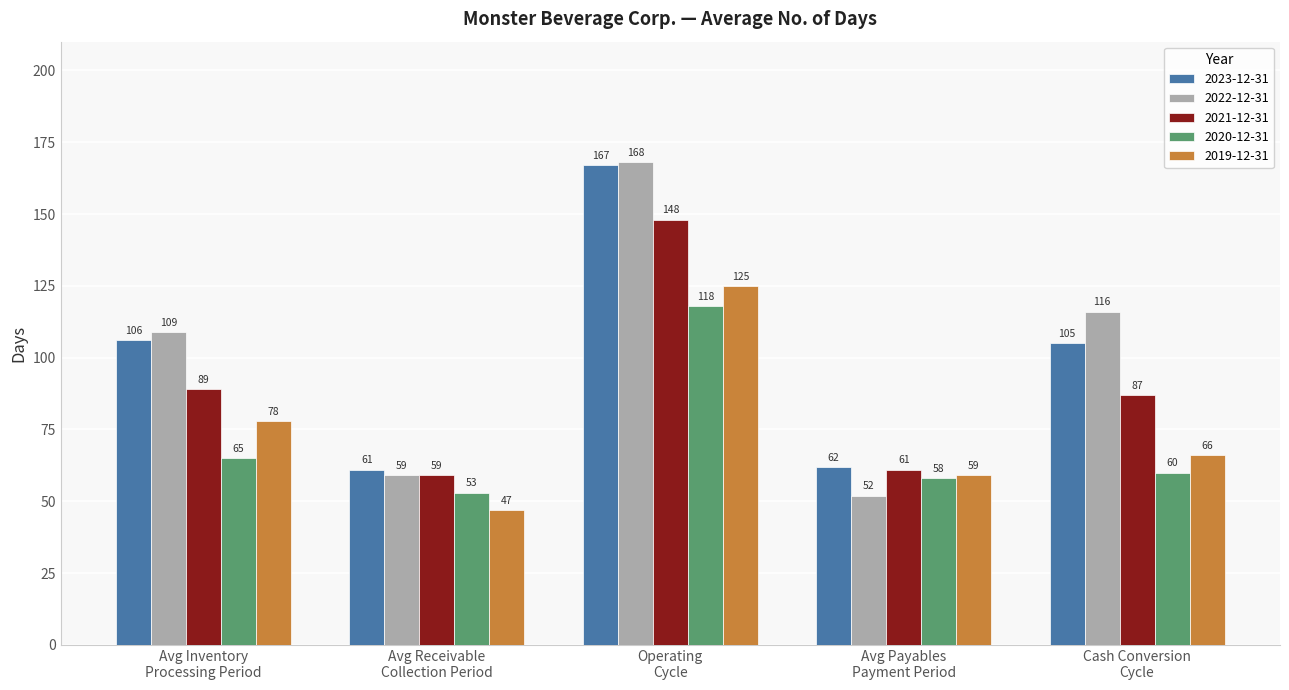

What is the difference between the second highest and second lowest values in the 2023-12-31 series?

44